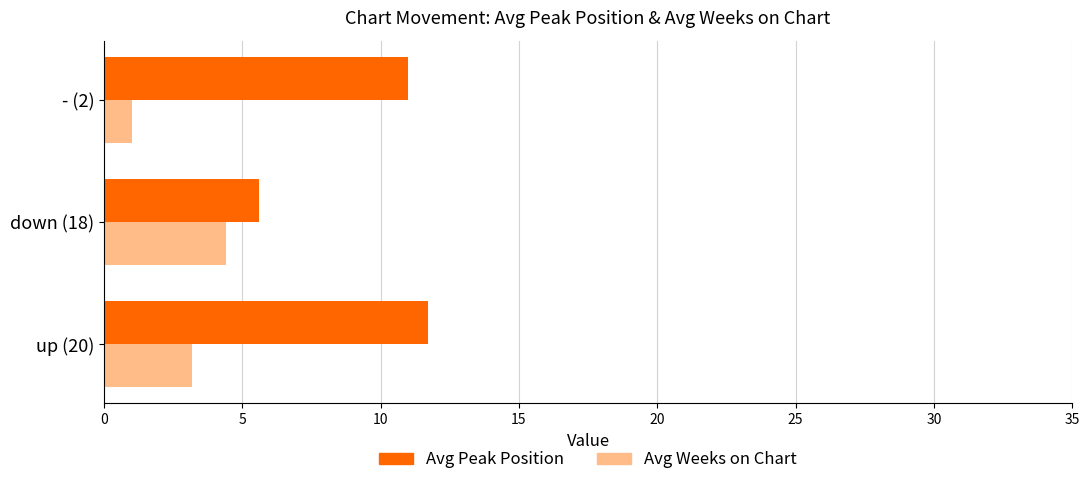

What is the sum of all Avg Weeks on Chart values?

8.6